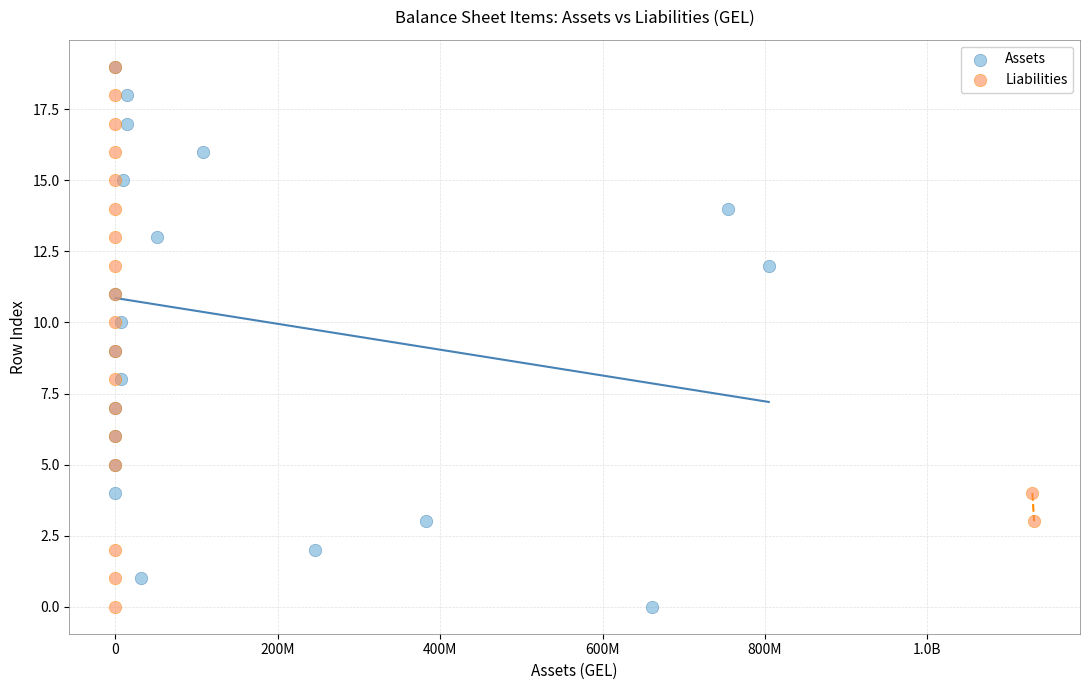

What are all the series names shown in the legend?

Assets, Liabilities